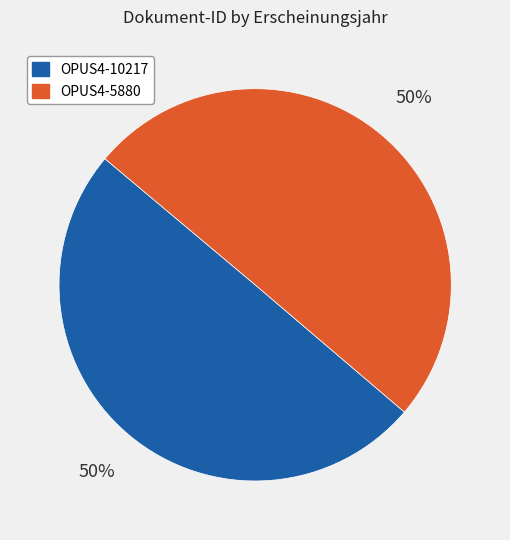

The OPUS4-5880 slice represents 39% of the pie. True or false?

False